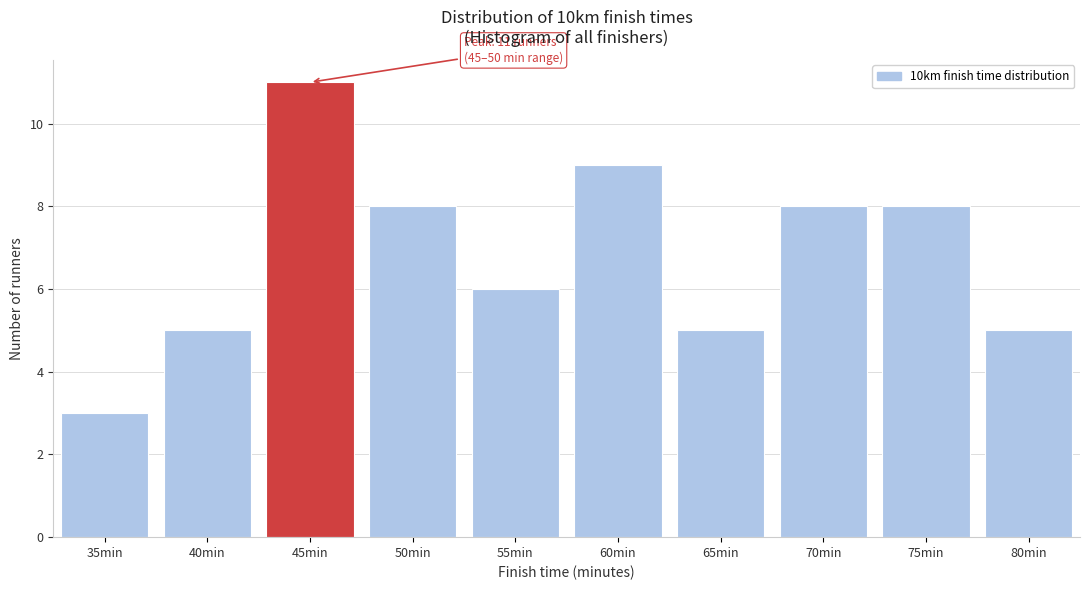

Reading left to right, list all the values displayed in this chart.

35min=3	40min=5	45min=11	50min=8	55min=6	60min=9	65min=5	70min=8	75min=8	80min=5